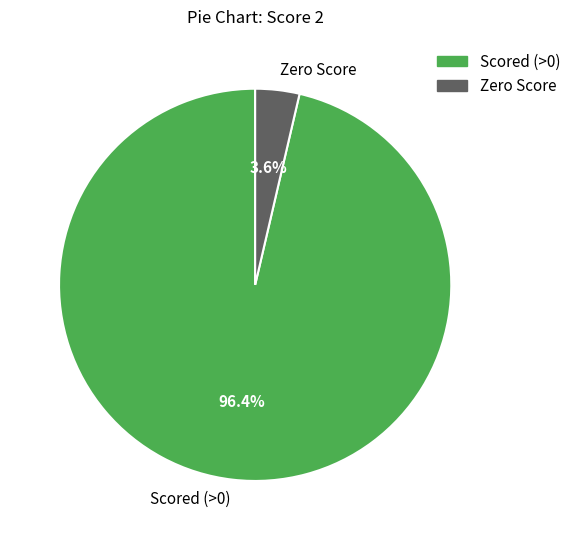

What is the smallest slice in the pie chart?

Zero Score